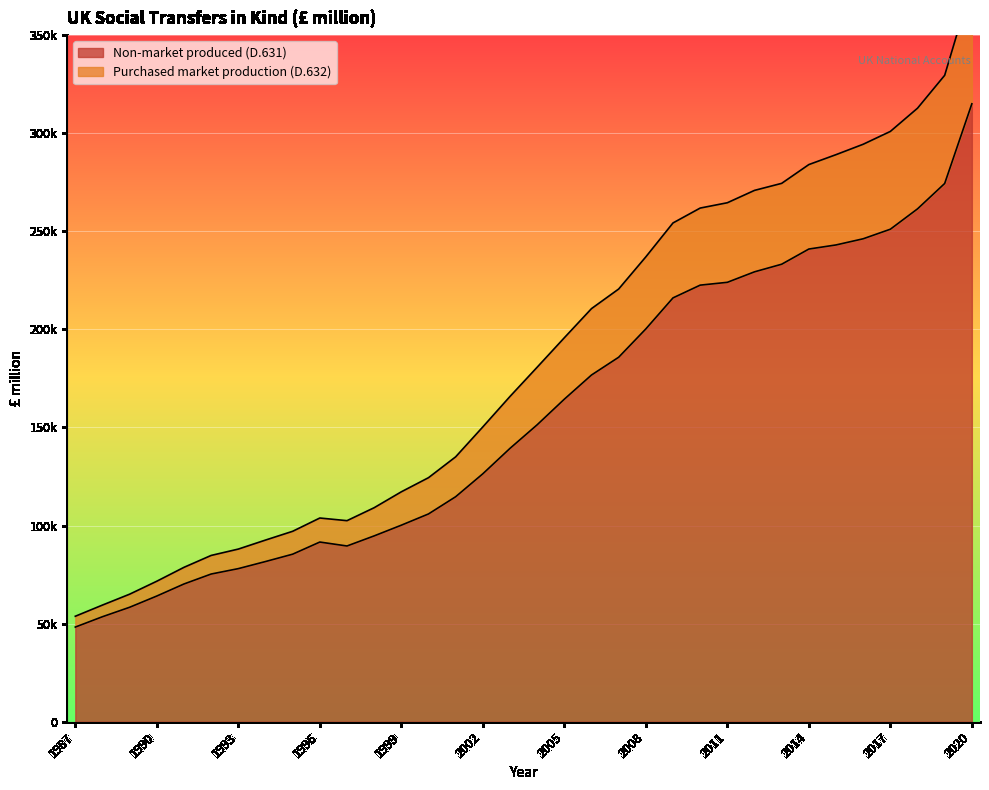

Where is the first local maximum for Purchased market production (D.632)?

1996